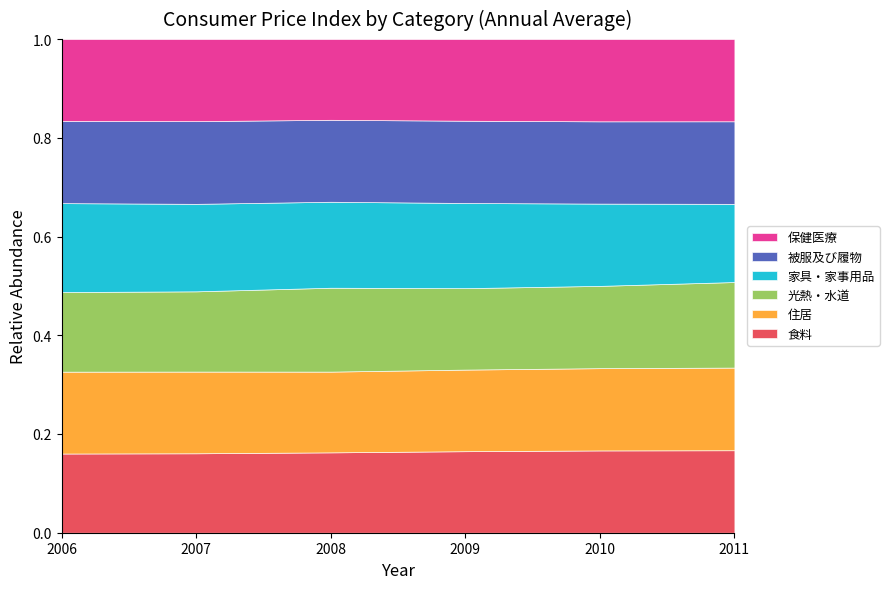

What value does the 住居 series have at 2011?

99.8